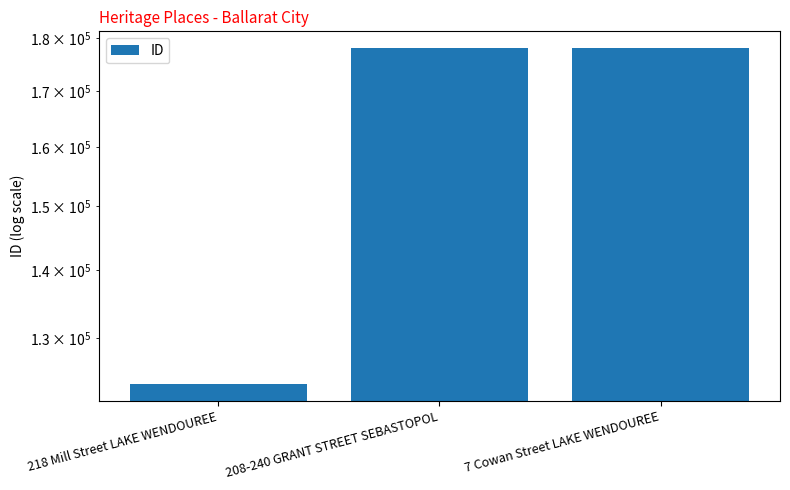

What is the label of the 3rd bar from the left?

7 Cowan Street LAKE WENDOUREE